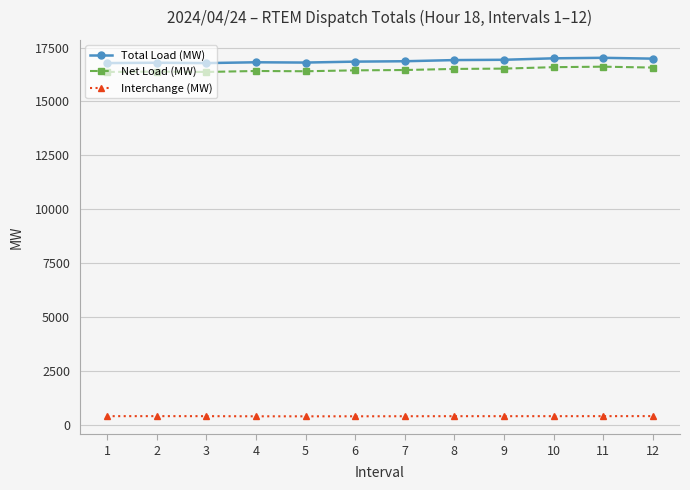

Does the chart have visible grid lines?

Yes